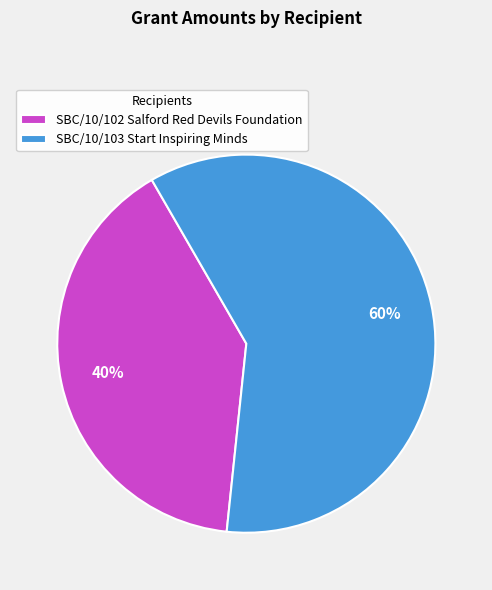

Do SBC/10/103 Start Inspiring Minds and SBC/10/102 Salford Red Devils Foundation together represent more than half of the pie?

Yes